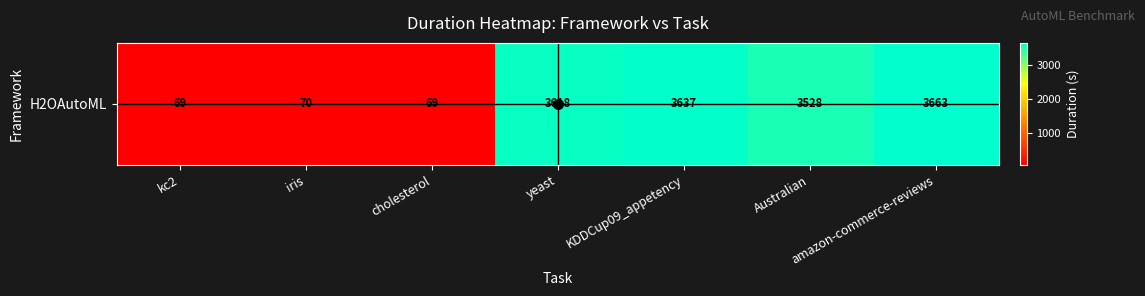

Which has a higher value, kc2 or amazon-commerce-reviews?

amazon-commerce-reviews